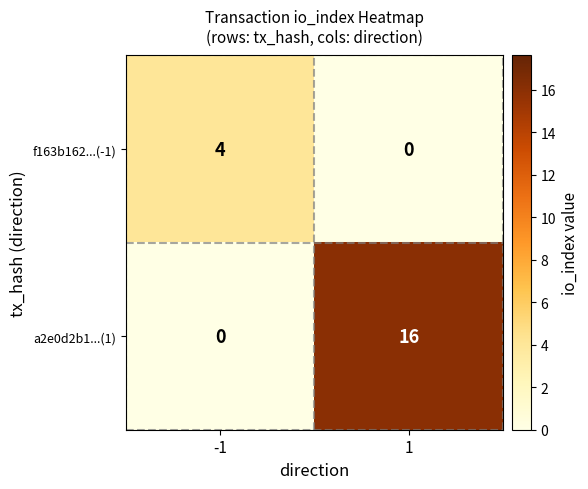

What is the spread (max minus min) of values at -1?

4